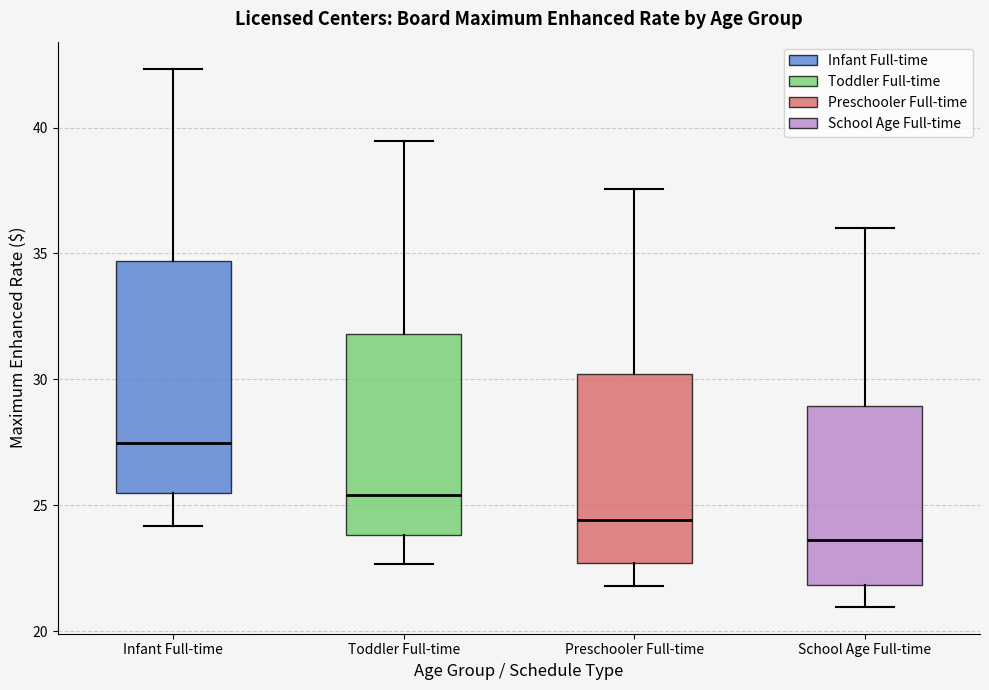

Which box has the highest median line?

Infant Full-time